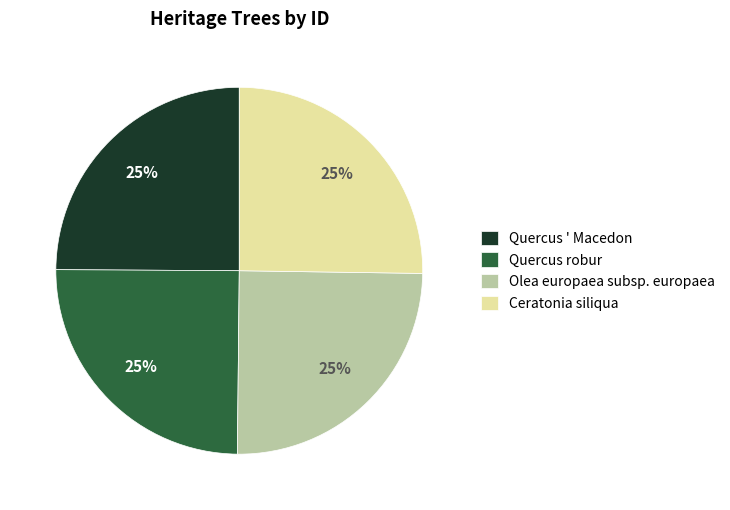

To the nearest percent, what percentage of the pie is Ceratonia siliqua?

25%